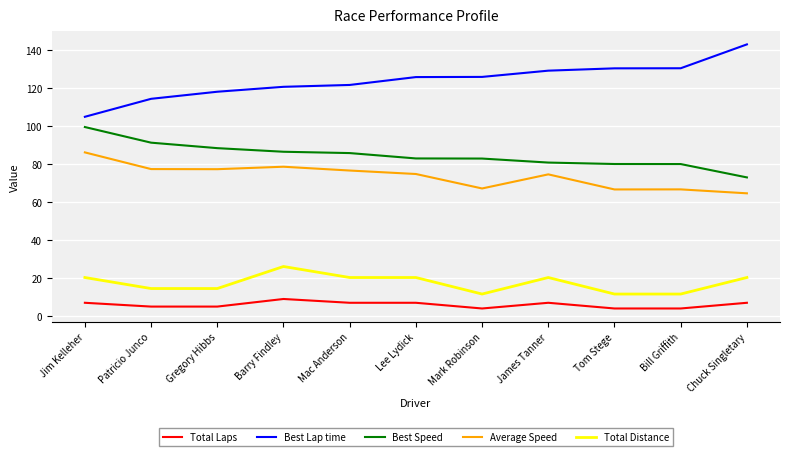

What is the maximum value shown in the chart?

143.0